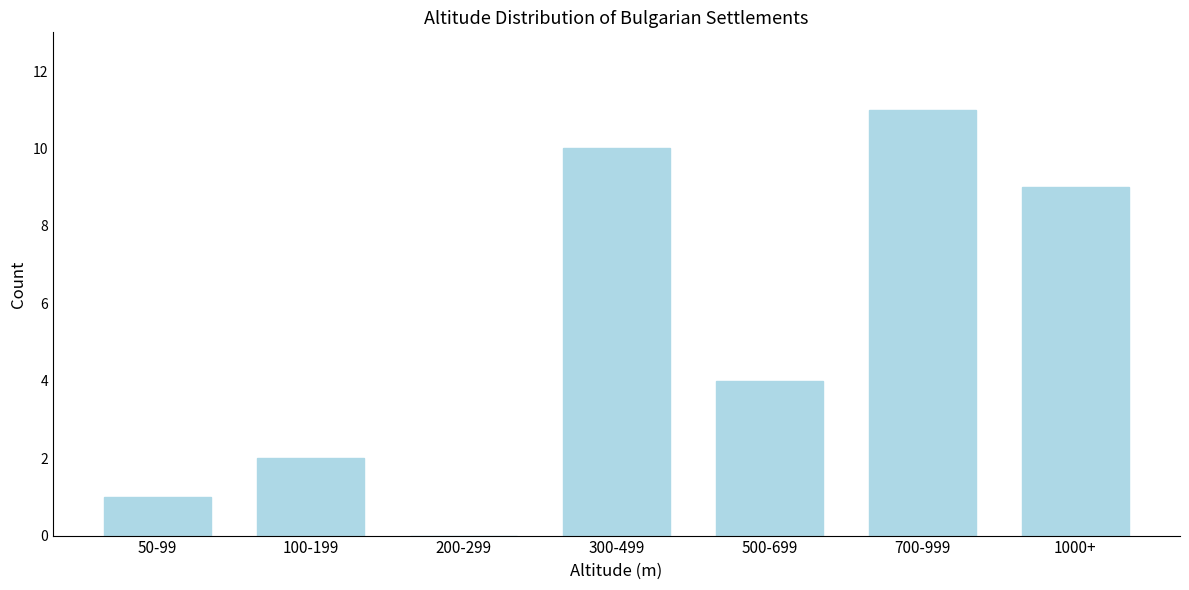

Reading right to left, extract all data points from this chart.

1000+=9	700-999=11	500-699=4	300-499=10	200-299=0	100-199=2	50-99=1